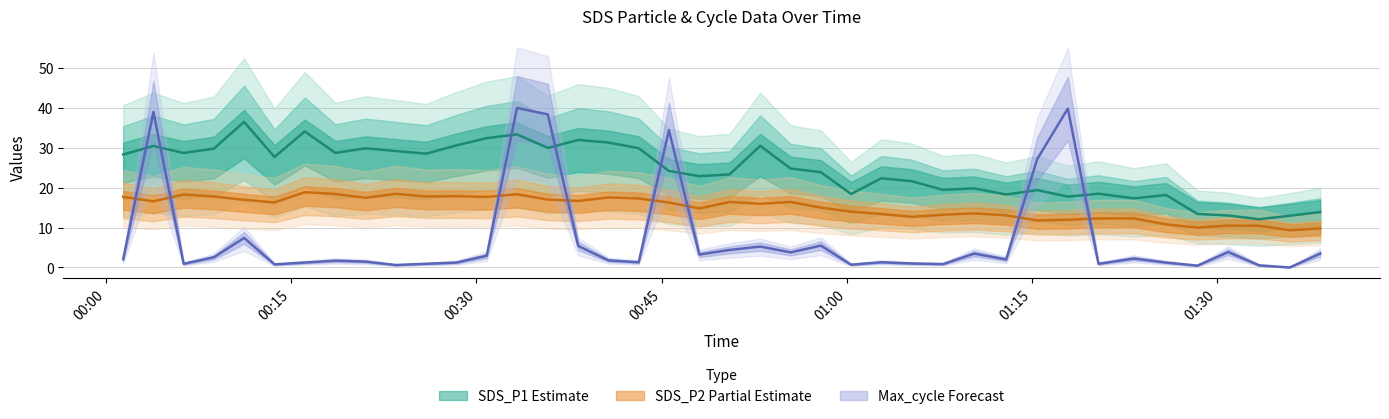

Which category has the highest value in the SDS_P1 series?

2023/05/11 00:11:10